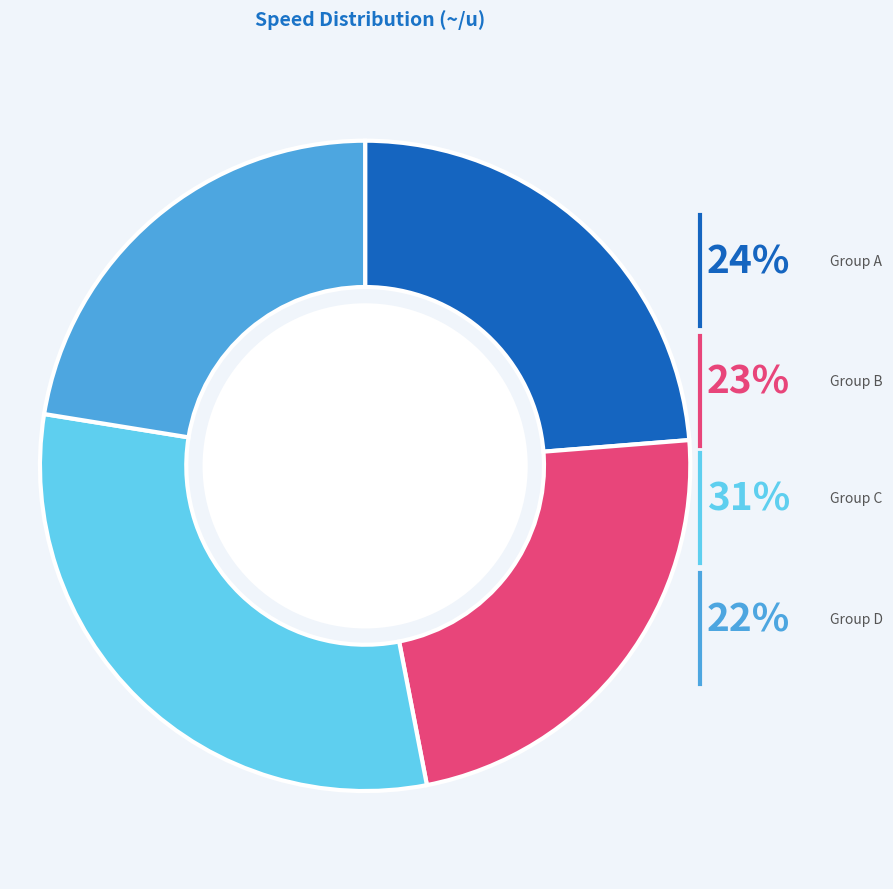

Is there a majority slice in this chart?

No